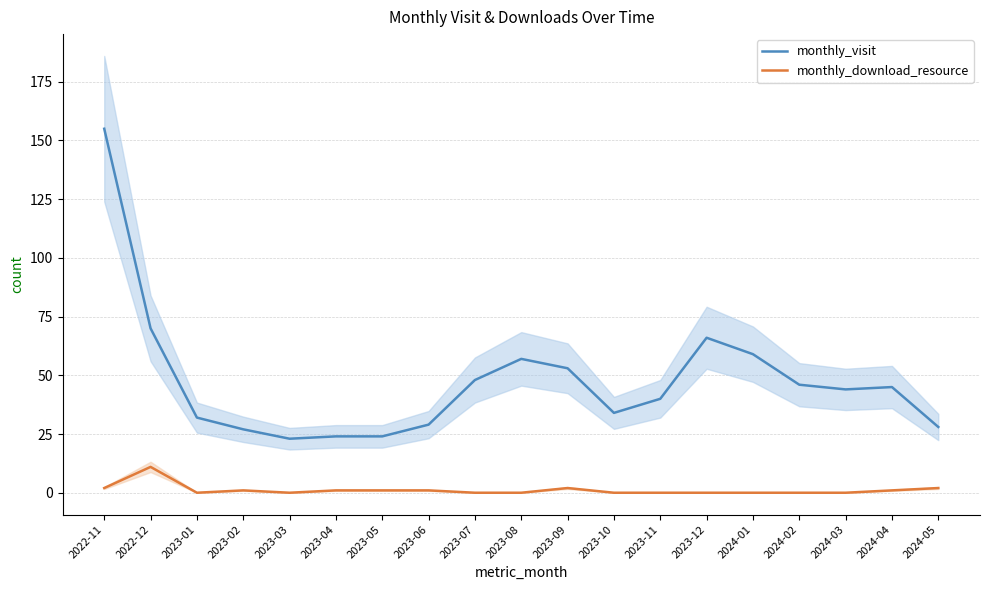

Reading left to right, what are all the values shown in this chart?

monthly_visit: 2022-11=155	2022-12=70	2023-01=32	2023-02=27	2023-03=23	2023-04=24	2023-05=24	2023-06=29	2023-07=48	2023-08=57	2023-09=53	2023-10=34	2023-11=40	2023-12=66	2024-01=59	2024-02=46	2024-03=44	2024-04=45	2024-05=28
monthly_download_resource: 2022-11=2	2022-12=11	2023-01=0	2023-02=1	2023-03=0	2023-04=1	2023-05=1	2023-06=1	2023-07=0	2023-08=0	2023-09=2	2023-10=0	2023-11=0	2023-12=0	2024-01=0	2024-02=0	2024-03=0	2024-04=1	2024-05=2